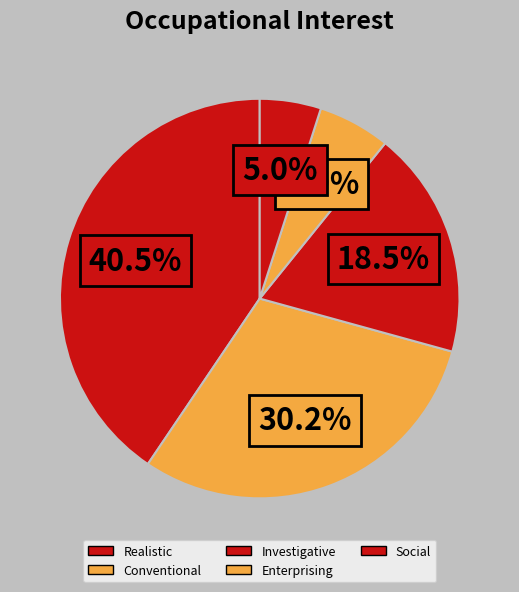

How many segments does this pie chart have?

5